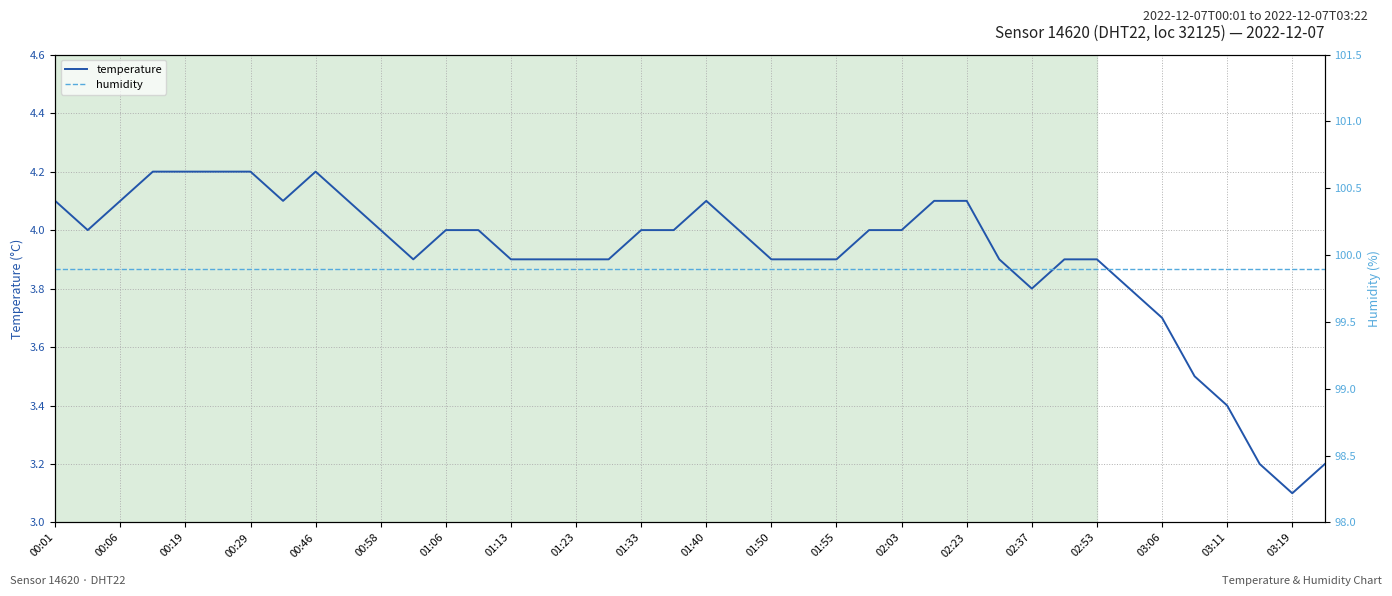

What is the total value across all series at 21?

103.9